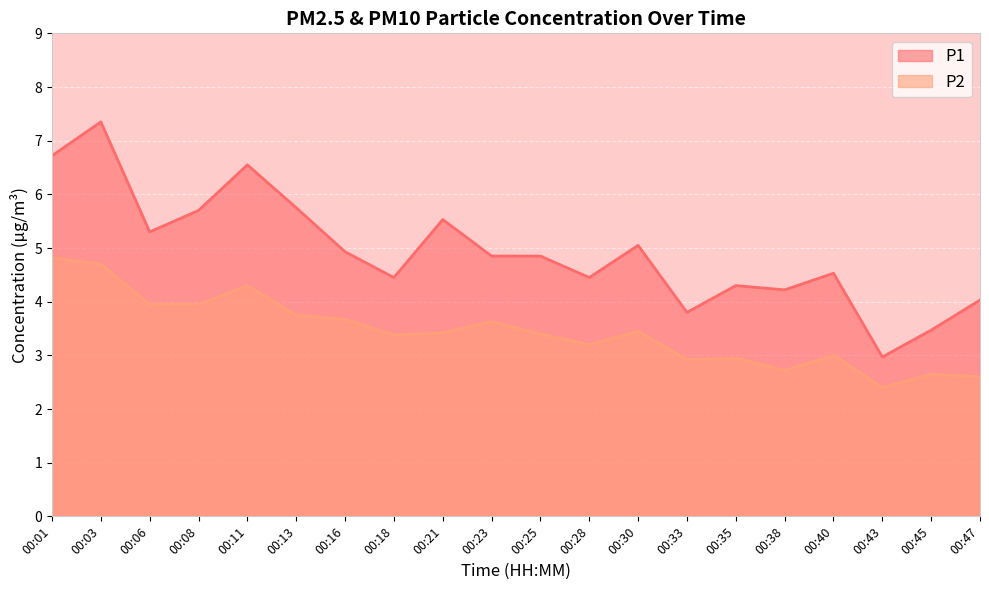

Reading left to right, extract all data points from this chart.

P1: 6.7	7.3	5.3	5.7	6.5	5.8	4.9	4.5	5.5	4.8	4.8	4.5	5.0	3.8	4.3	4.2	4.5	3.0	3.5	4.0
P2: 4.8	4.7	4.0	4.0	4.3	3.8	3.7	3.4	3.4	3.6	3.4	3.2	3.5	2.9	3.0	2.7	3.0	2.4	2.6	2.6